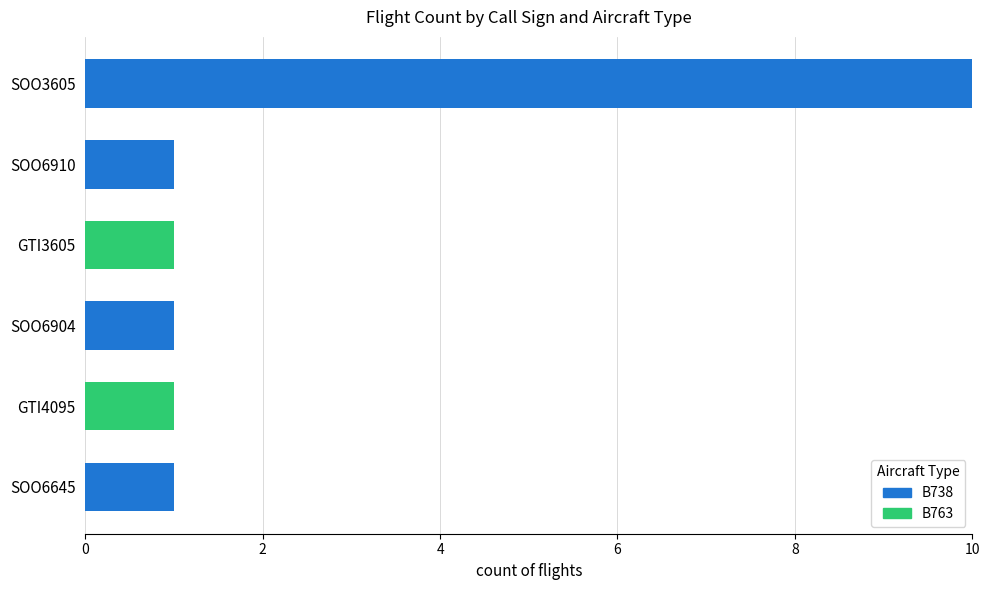

Which category has the highest value in the B738 series?

SOO3605